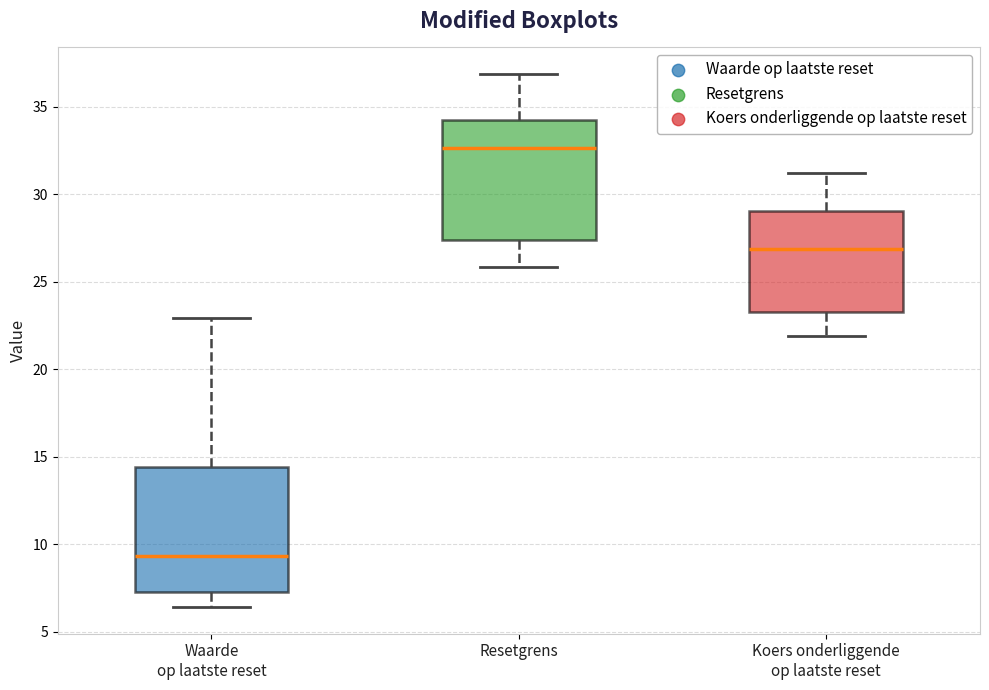

Reading left to right, transcribe this box plot: for each box, give where its median line is, the range the box spans, and where its two whiskers end, as read against the y-axis. The values are not printed on the chart, so give them approximately, as read against the axis.

Waarde op laatste reset: median 9.5, box 7.5 to 14.5, whiskers 6.5 to 23.0
Resetgrens: median 32.5, box 27.5 to 34.5, whiskers 26.0 to 37.0
Koers onderliggende op laatste reset: median 27.0, box 23.5 to 29.0, whiskers 22.0 to 31.5